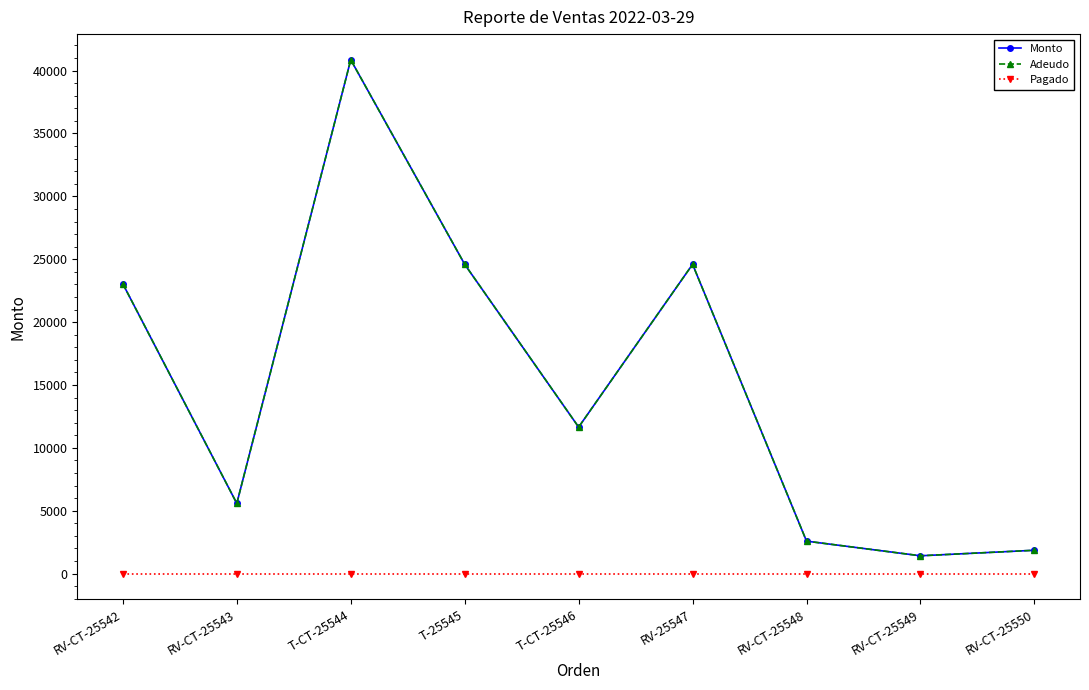

Is it true that Monto equals 23040 at RV-CT-25542?

True